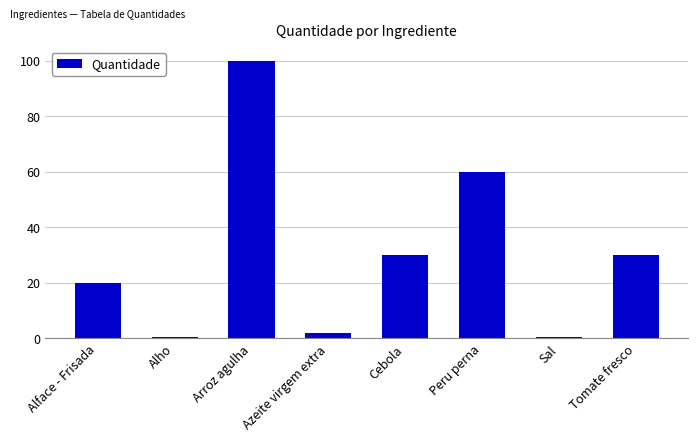

Count the number of data series in this chart.

1